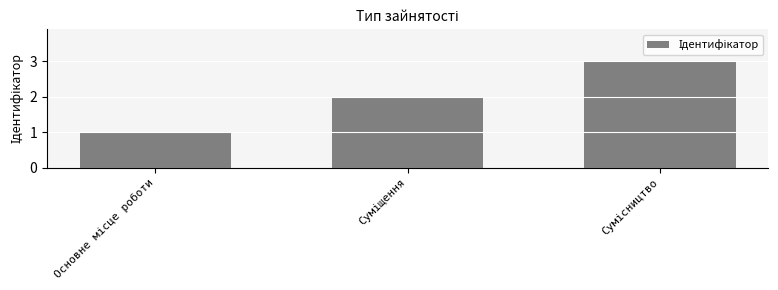

What is the difference between the maximum and minimum values?

2